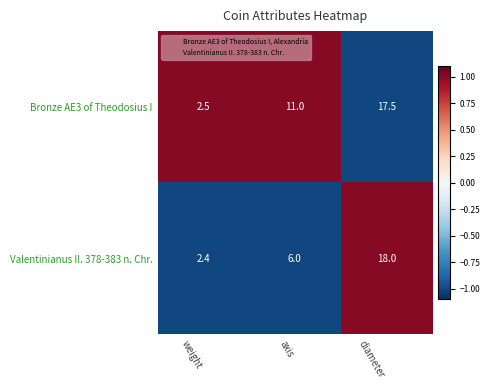

List the labels in order of Bronze AE3 of Theodosius I value, smallest first.

weight, axis, diameter